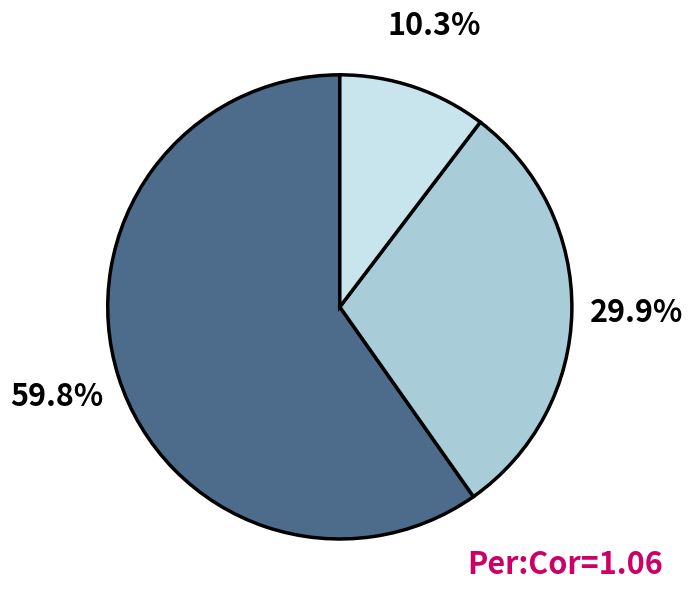

Is there any slice that represents more than half of the pie?

Yes